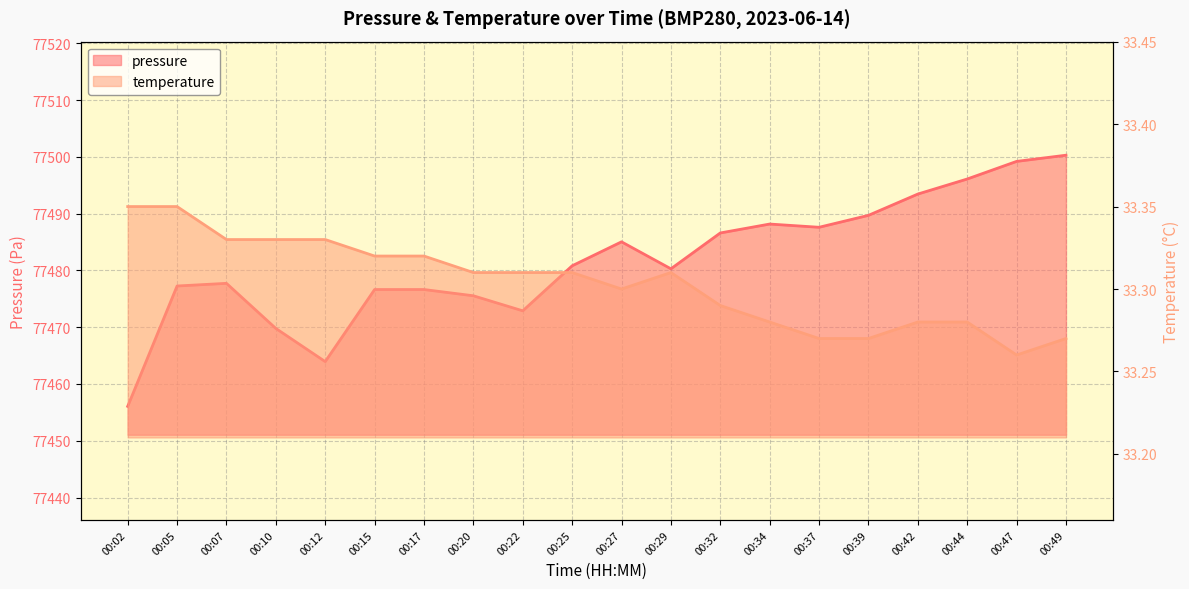

Reading left to right, transcribe all the data shown in this chart.

pressure: 77456.1	77477.2	77477.7	77469.8	77463.9	77476.6	77476.6	77475.5	77472.9	77480.8	77485.0	77480.3	77486.6	77488.2	77487.6	77489.7	77493.4	77496.1	77499.2	77500.3
temperature: 33.4	33.4	33.3	33.3	33.3	33.3	33.3	33.3	33.3	33.3	33.3	33.3	33.3	33.3	33.3	33.3	33.3	33.3	33.3	33.3